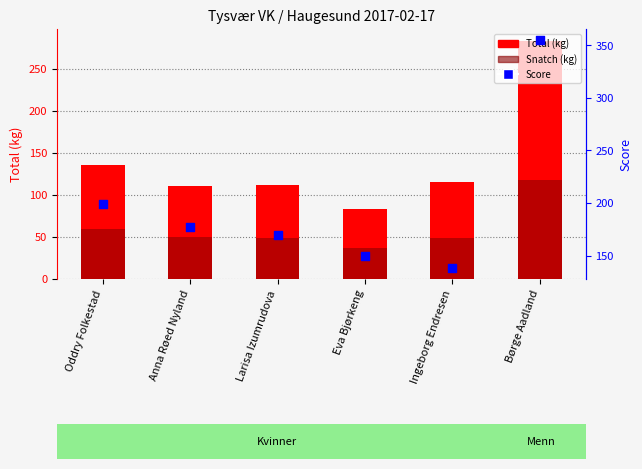

Which series reaches the maximum Y coordinate?

Score